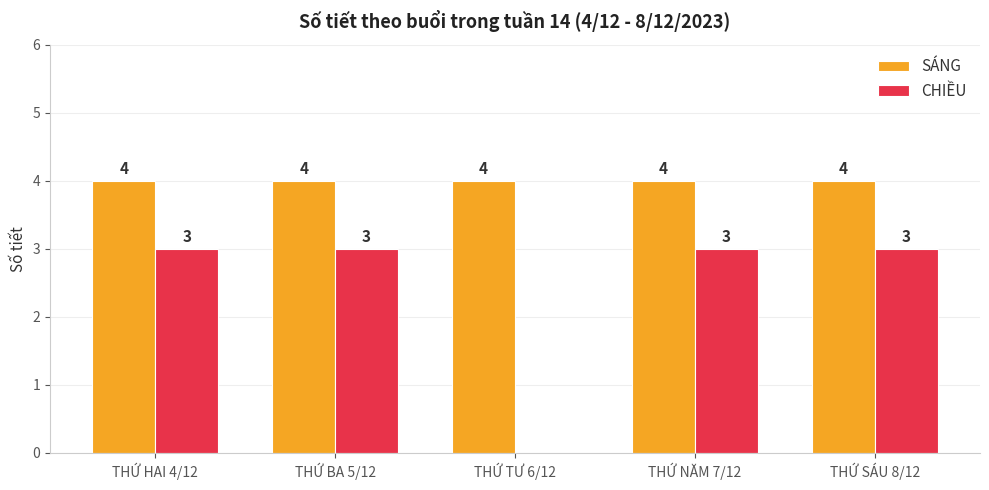

How many positive values does the CHIỀU series have?

4